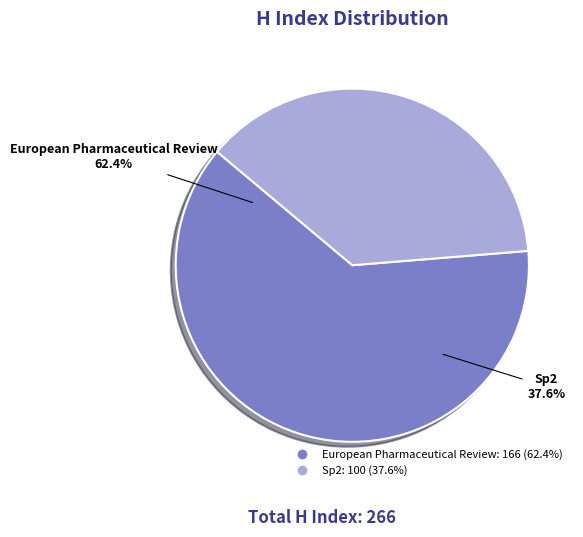

Which slice is the smallest?

Sp2